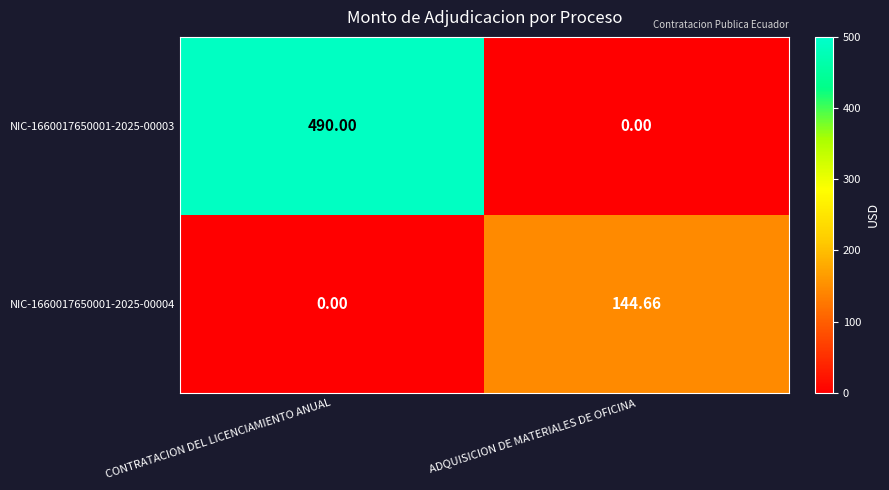

At which category does the chart reach its peak across all series?

CONTRATACION DEL LICENCIAMIENTO ANUAL